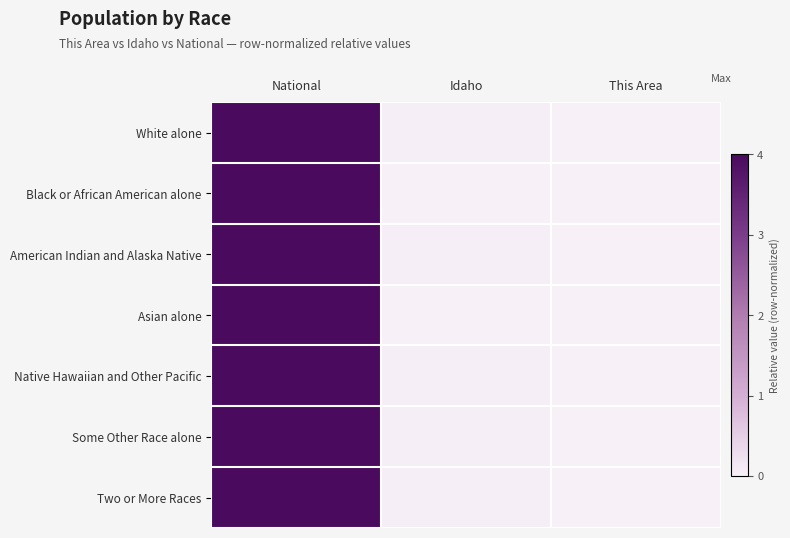

Between This Area and National, which is larger?

National